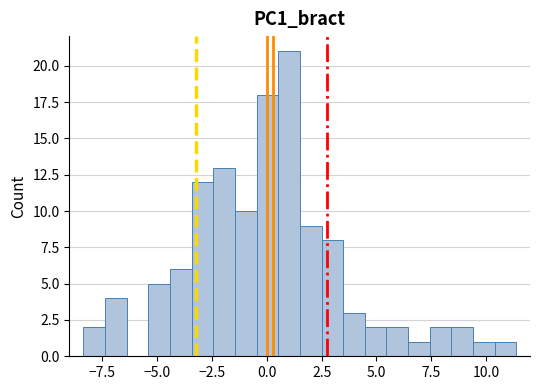

Read against the x-axis, roughly where is the centre of the tallest bar?

1.0